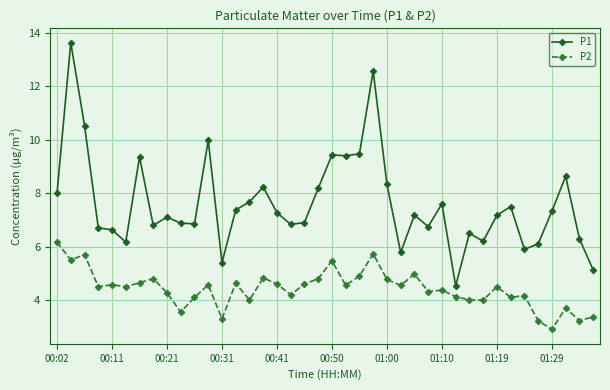

True or false: P2 has more than 2 points higher than both neighbors.

True